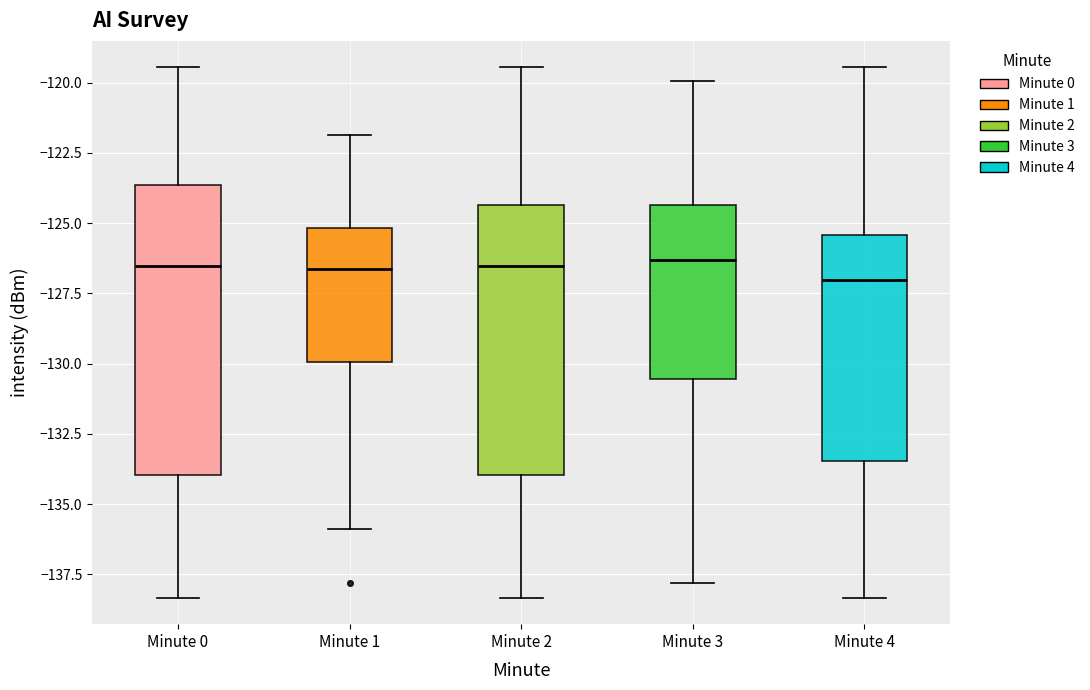

Which box is the tallest, from its lower edge to its upper edge?

Minute 0